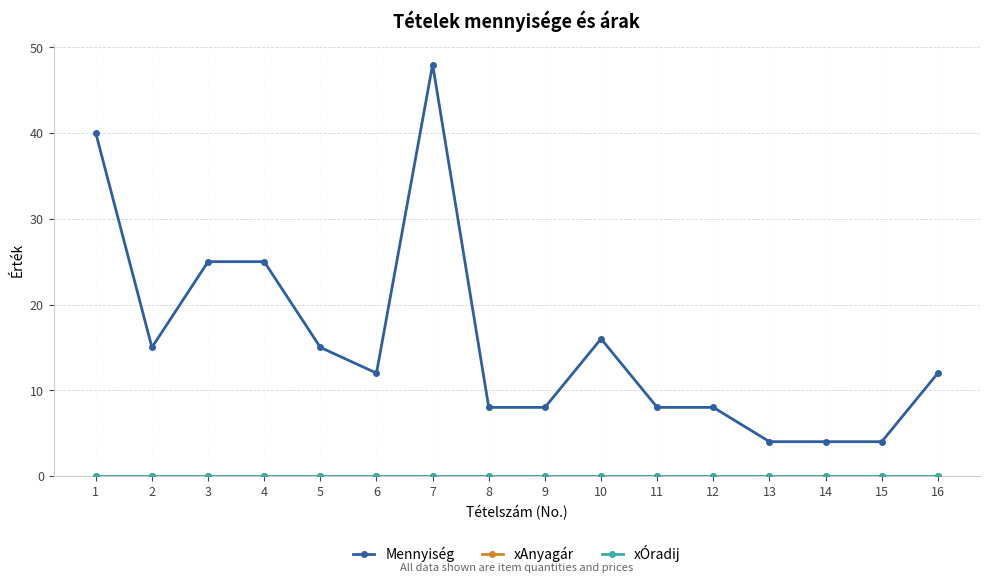

Does the chart have visible grid lines?

Yes